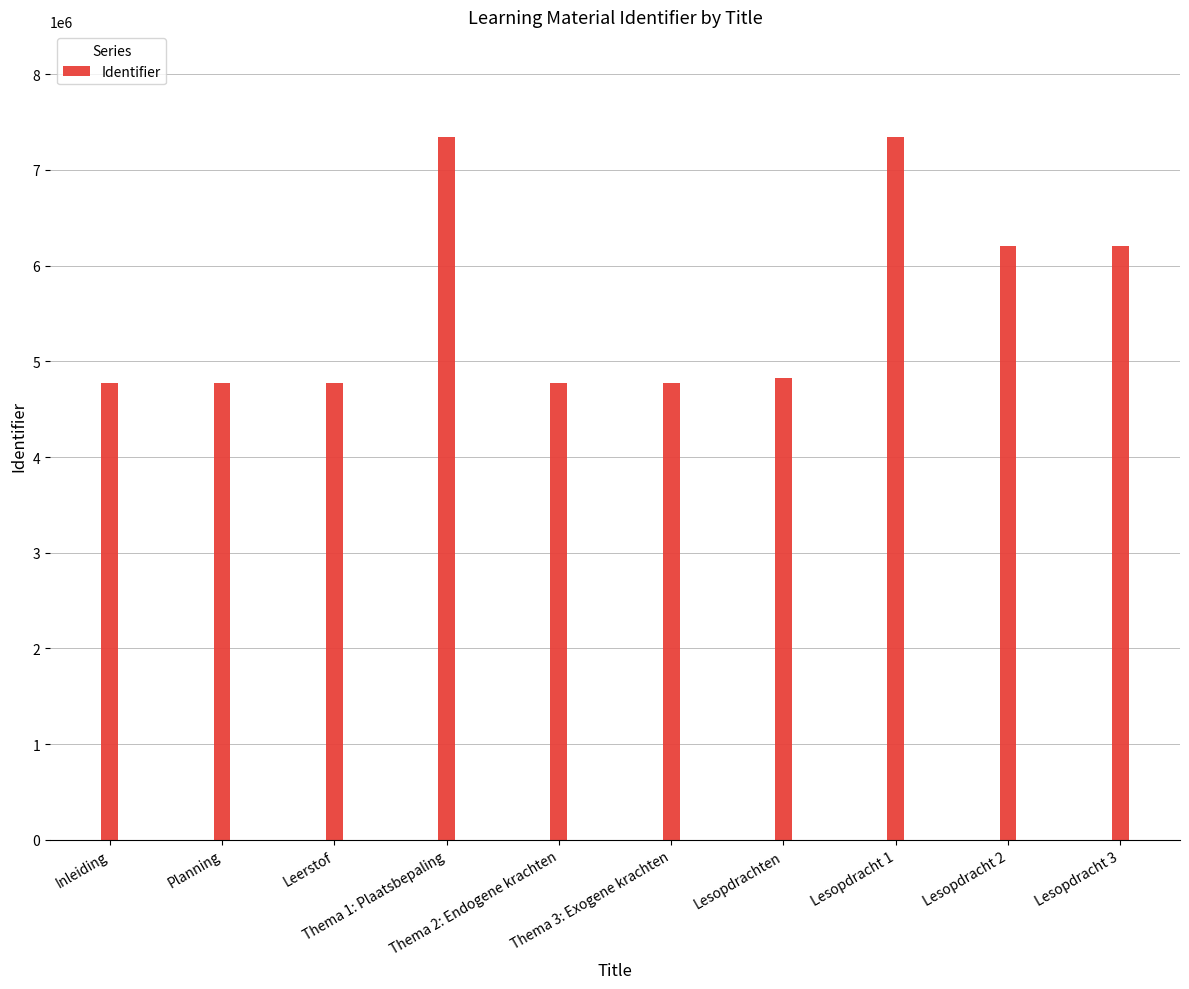

Count the number of categories in the chart.

10